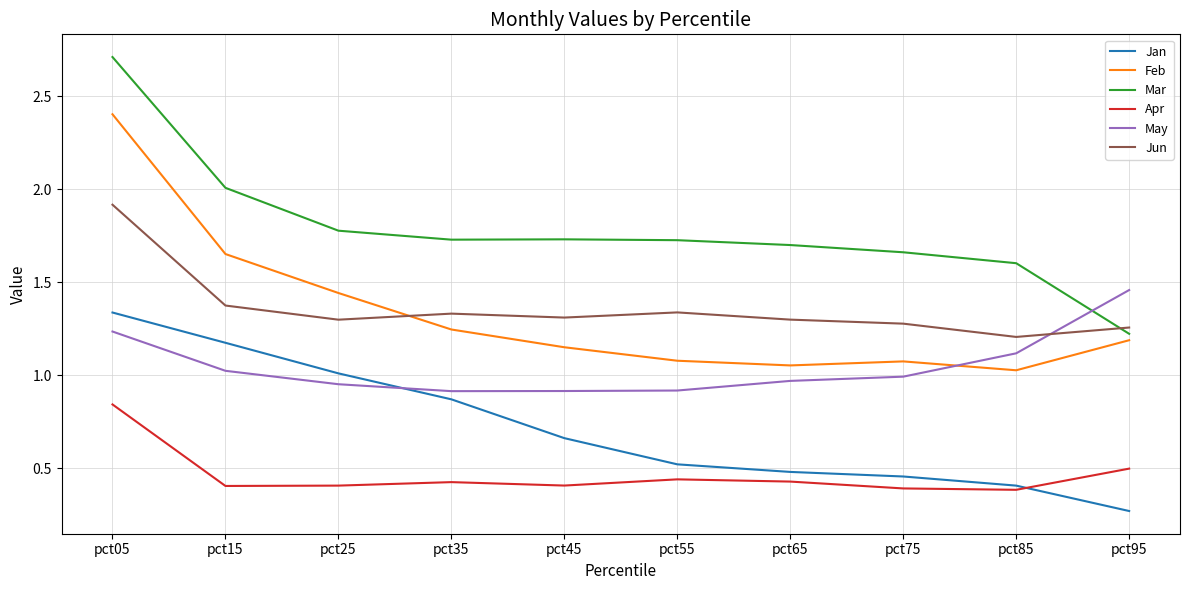

Is this an area chart (filled region under the line)?

No